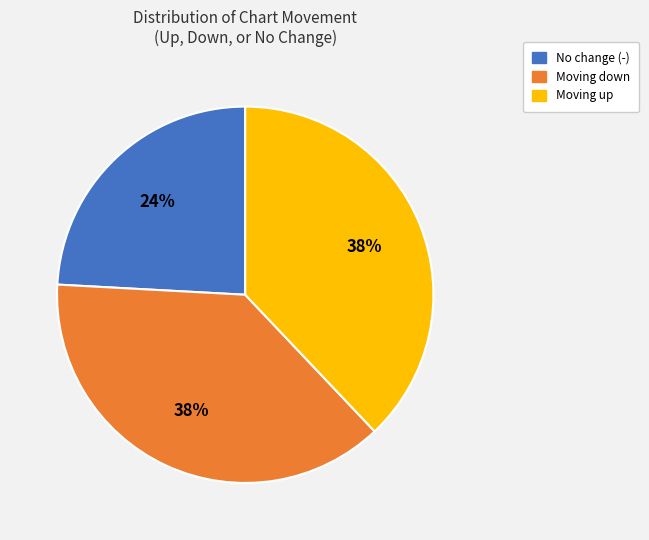

Is the sum of Moving up and Moving down greater than half?

Yes